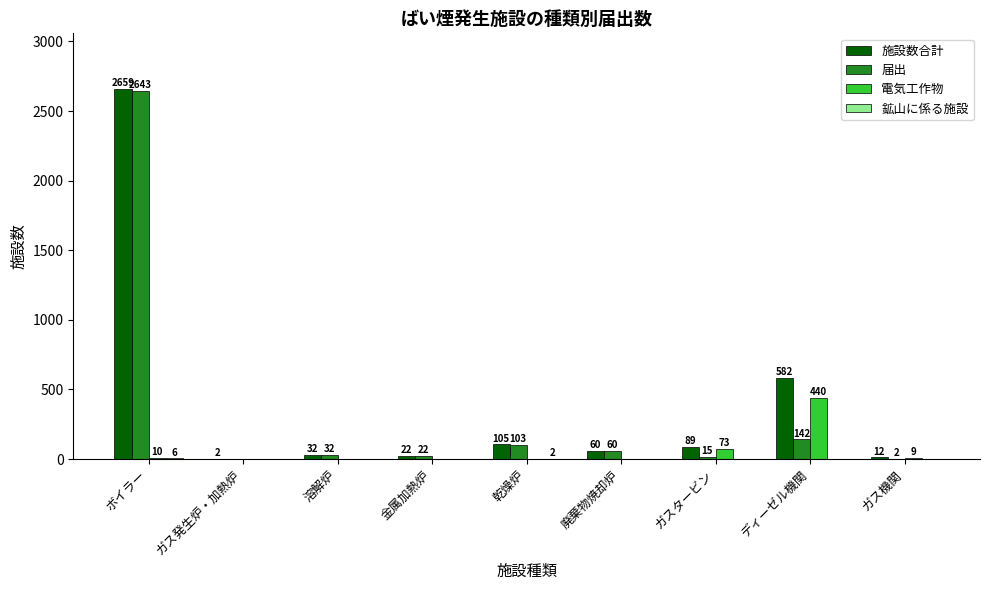

The value of 施設数合計 at ディーゼル機関 is 582. True or false?

True